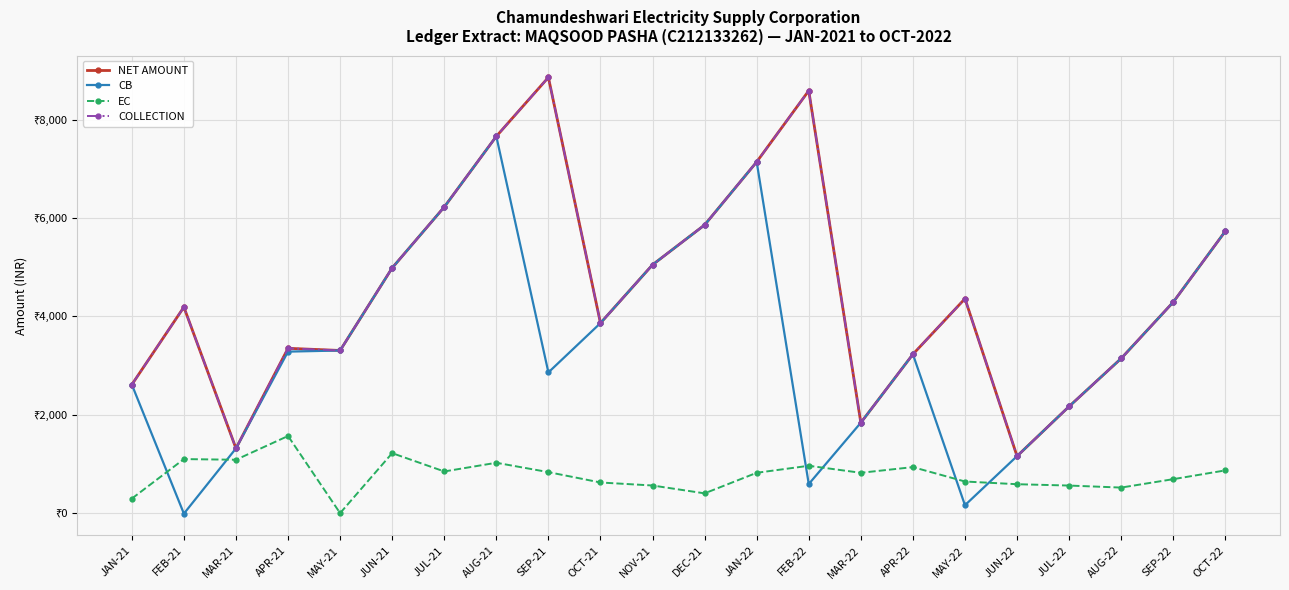

Reading right to left, list all the values displayed in this chart.

NET AMOUNT: OCT-22=5733.0	SEP-22=4292.0	AUG-22=3146.0	JUL-22=2170.0	JUN-22=1159.0	MAY-22=4361.0	APR-22=3231.0	MAR-22=1839.0	FEB-22=8591.0	JAN-22=7143.0	DEC-21=5861.0	NOV-21=5051.0	OCT-21=3865.0	SEP-21=8862.0	AUG-21=7663.0	JUL-21=6226.0	JUN-21=4987.0	MAY-21=3308.0	APR-21=3352.0	MAR-21=1317.0	FEB-21=4190.0	JAN-21=2614.0
CB: OCT-22=5733.0	SEP-22=4292.0	AUG-22=3146.0	JUL-22=2170.0	JUN-22=1159.0	MAY-22=161.0	APR-22=3231.0	MAR-22=1839.0	FEB-22=591.3	JAN-22=7142.9	DEC-21=5860.7	NOV-21=5051.0	OCT-21=3864.7	SEP-21=2861.8	AUG-21=7662.9	JUL-21=6225.6	JUN-21=4987.4	MAY-21=3307.7	APR-21=3284.7	MAR-21=1316.7	FEB-21=-10.2	JAN-21=2614.2
EC: OCT-22=869.1	SEP-22=691.0	AUG-22=519.8	JUL-22=560.9	JUN-22=588.3	MAY-22=643.1	APR-22=936.0	MAR-22=820.4	FEB-22=963.2	JAN-22=820.4	DEC-21=402.2	NOV-21=562.0	OCT-21=623.2	SEP-21=834.0	AUG-21=1024.4	JUL-21=847.6	JUN-21=1220.0	MAY-21=0.0	APR-21=1568.8	MAR-21=1085.7	FEB-21=1099.1	JAN-21=295.8
COLLECTION: OCT-22=5733.0	SEP-22=4292.0	AUG-22=3146.0	JUL-22=2170.0	JUN-22=1159.0	MAY-22=4361.0	APR-22=3231.0	MAR-22=1839.0	FEB-22=8591.0	JAN-22=7143.0	DEC-21=5861.0	NOV-21=5051.0	OCT-21=3865.0	SEP-21=8862.0	AUG-21=7663.0	JUL-21=6226.0	JUN-21=4987.0	MAY-21=3308.0	APR-21=3352.0	MAR-21=1317.0	FEB-21=4190.0	JAN-21=2614.0